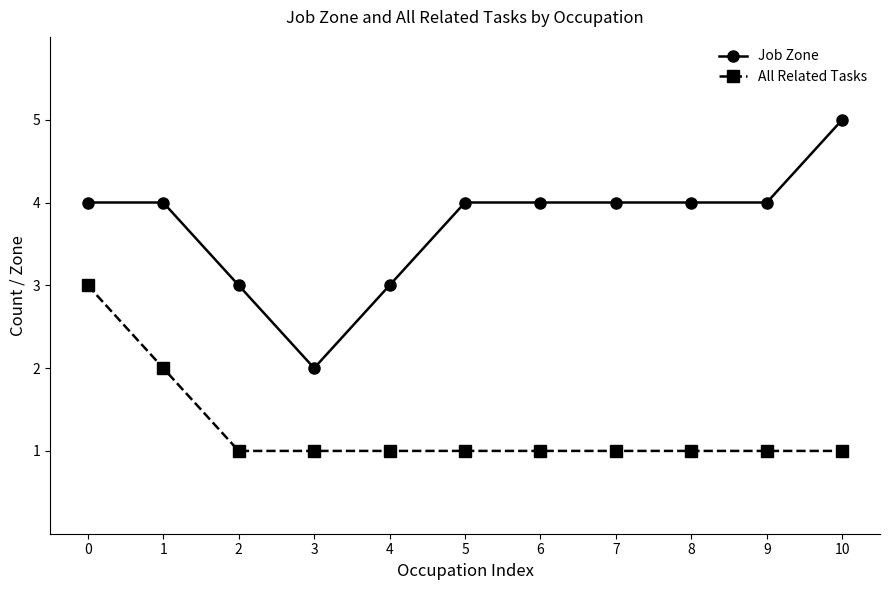

Does the chart display data point markers on the line(s)?

Yes